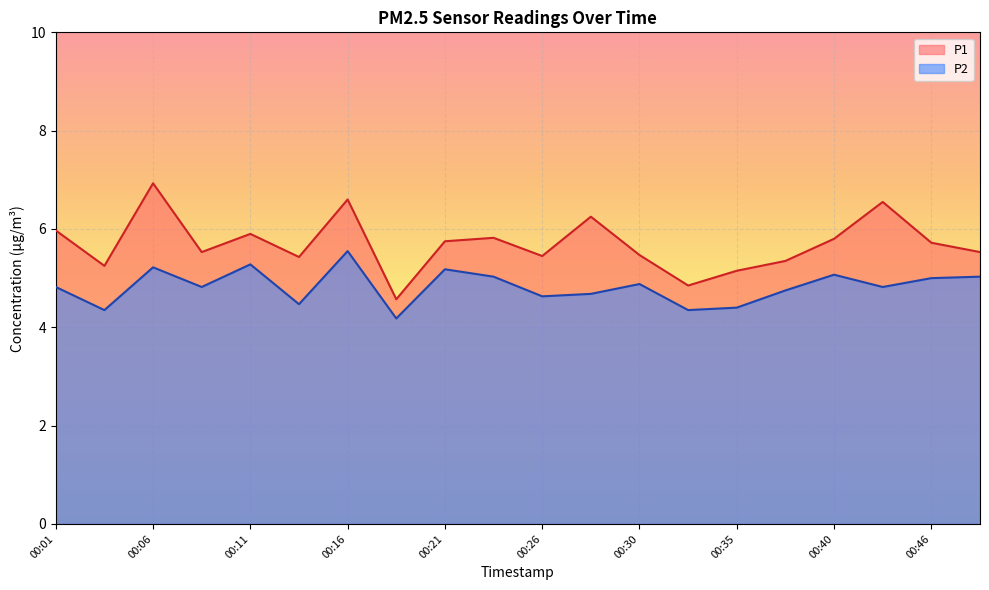

How many interior local peaks does the P2 series have?

6